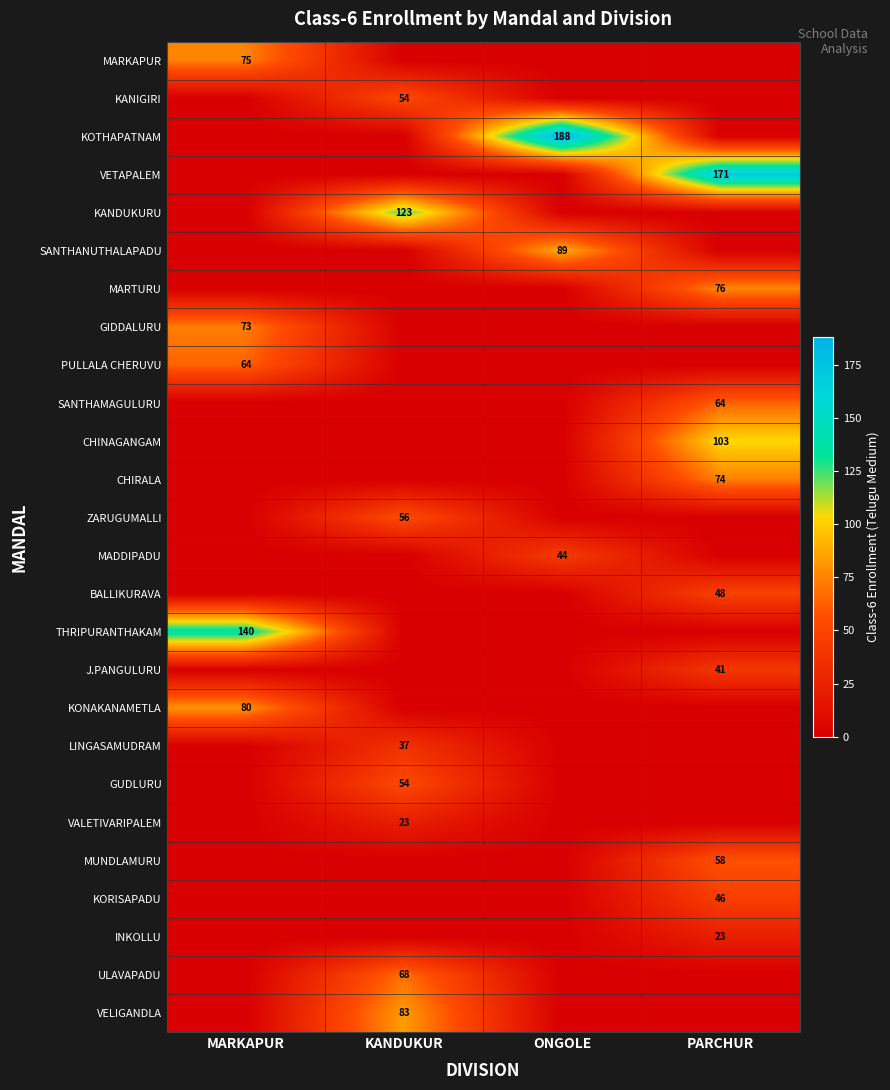

What is the total value across all series at PARCHUR?

704